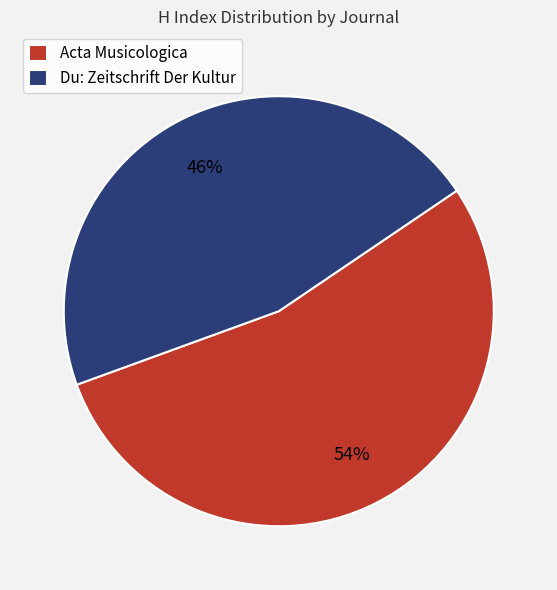

True or false: Acta Musicologica accounts for 60% of the total.

False